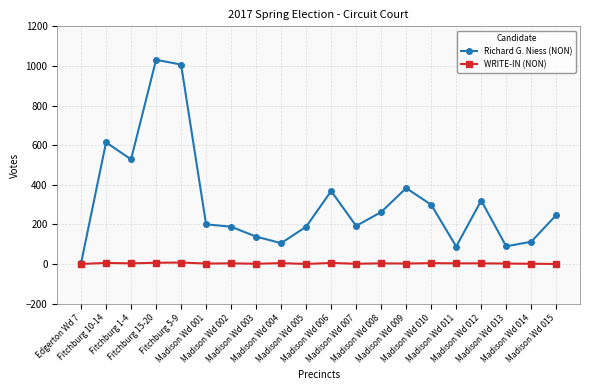

How many interior local valleys does the Richard G. Niess (NON) series have?

5